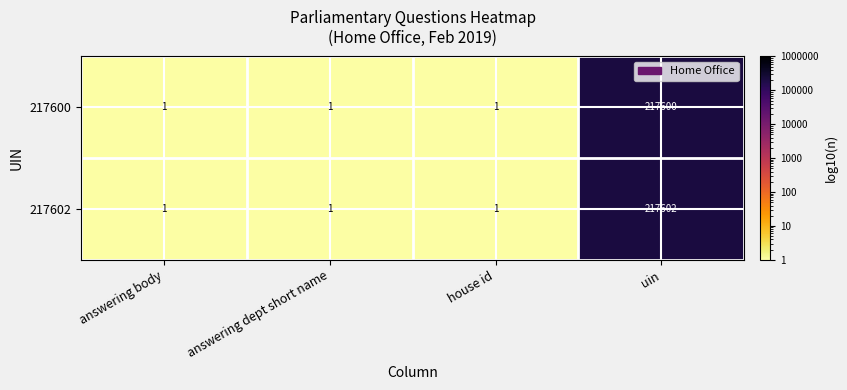

Read the 217602 value at uin, to the nearest 100.

217600